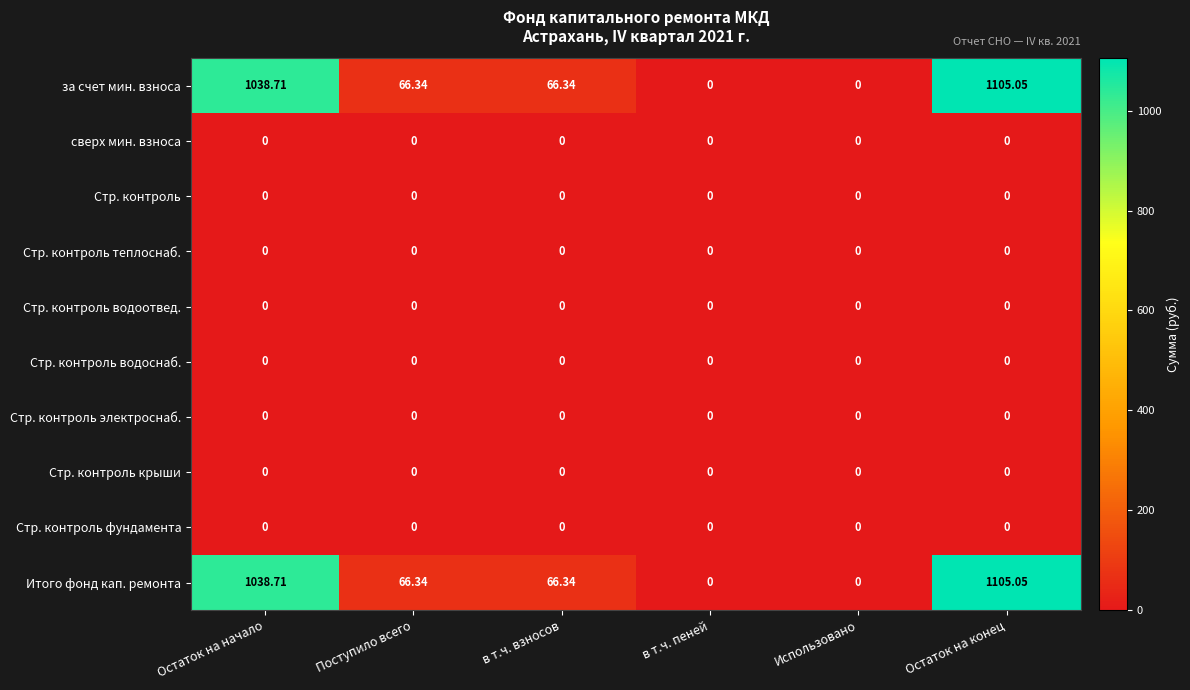

At which category is the sum across all series the highest?

Остаток на конец